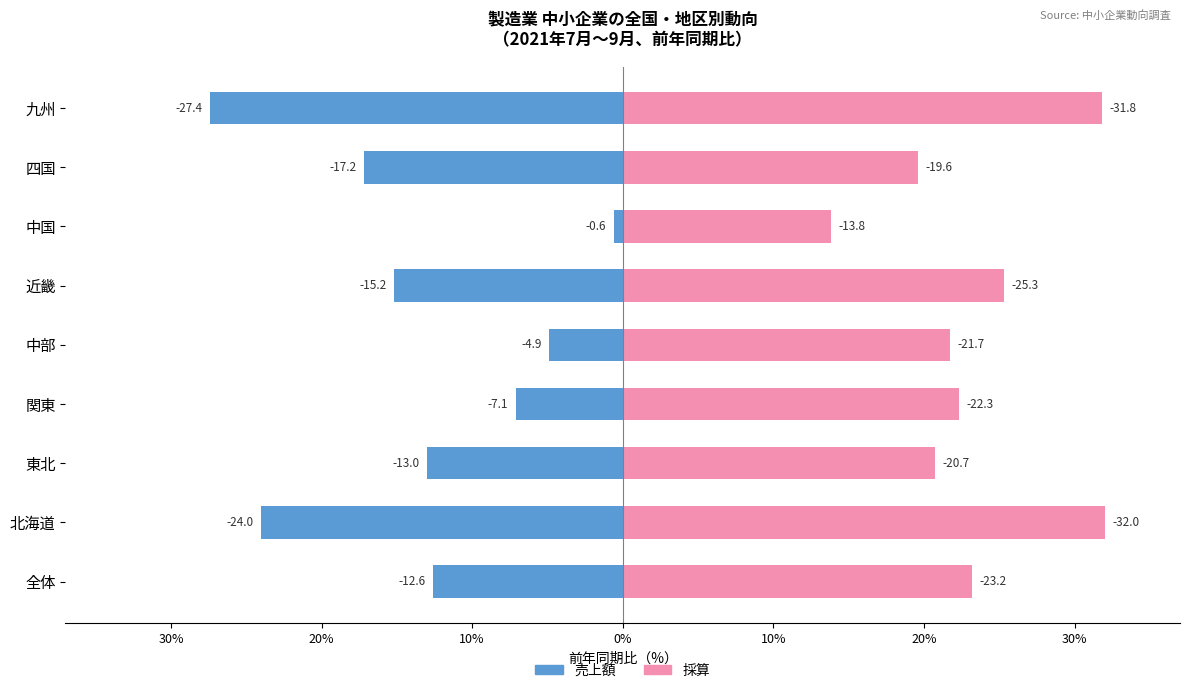

How many data points does each series have?

9